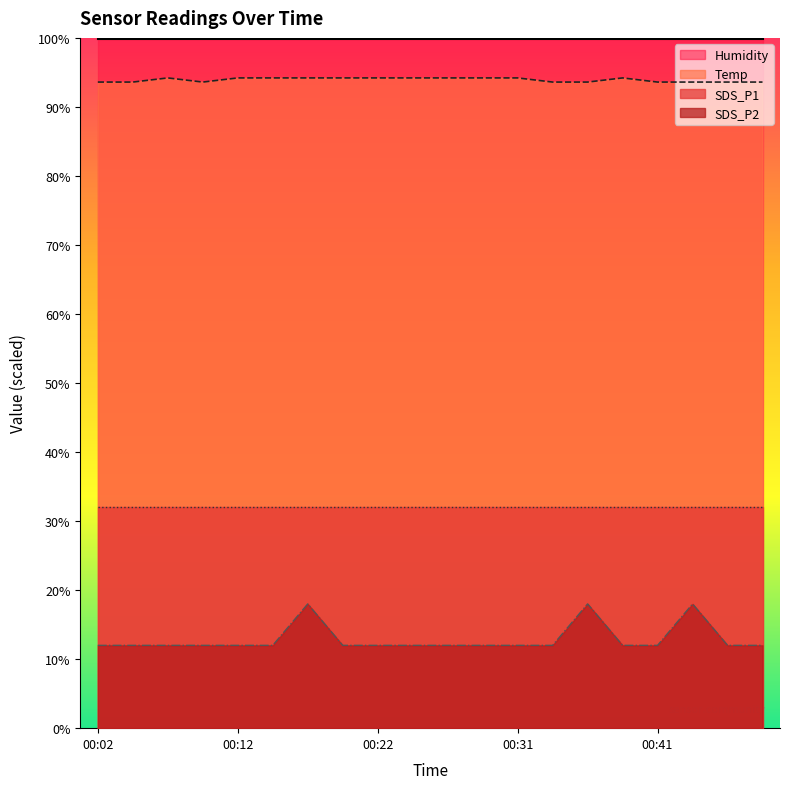

Between 00:12 and 00:09, which is larger?

00:12